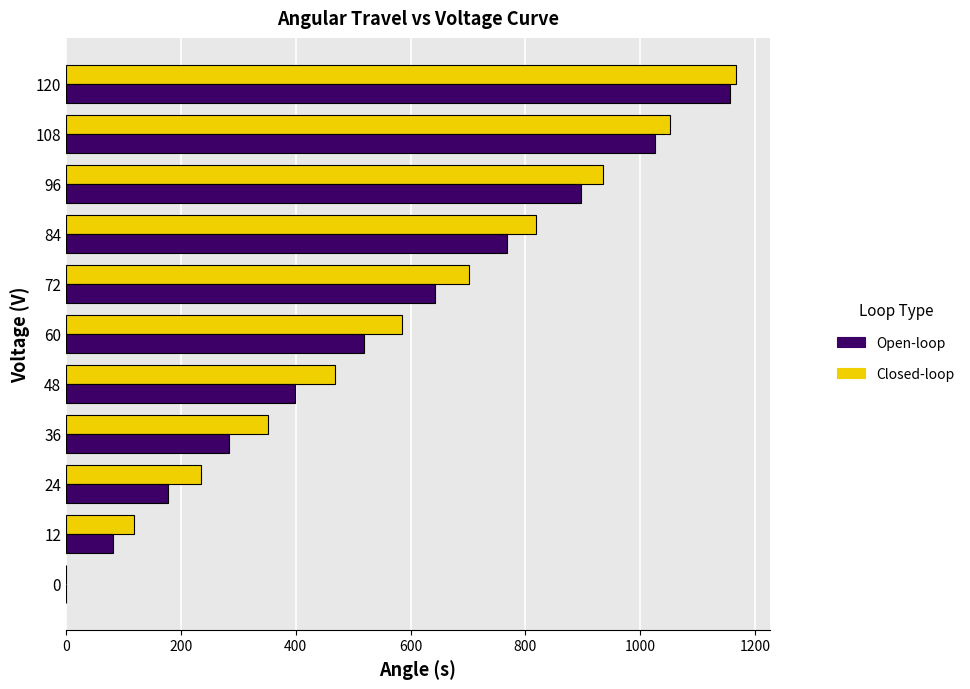

The value of Open-loop at 12 is 119.6. True or false?

False